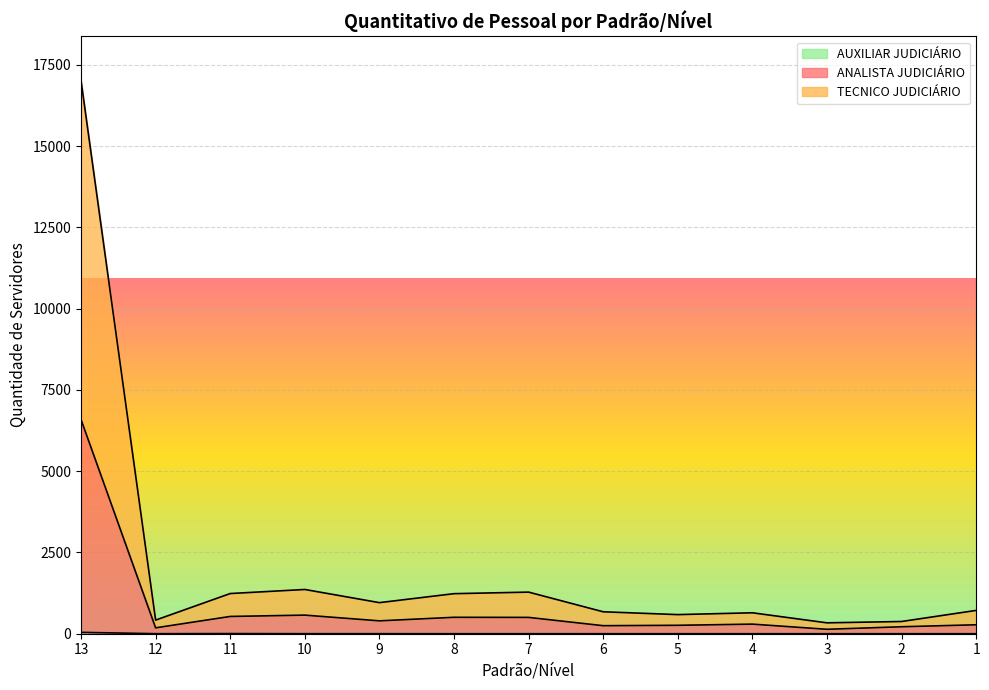

At which label does TECNICO JUDICIÁRIO first exceed 717?

13